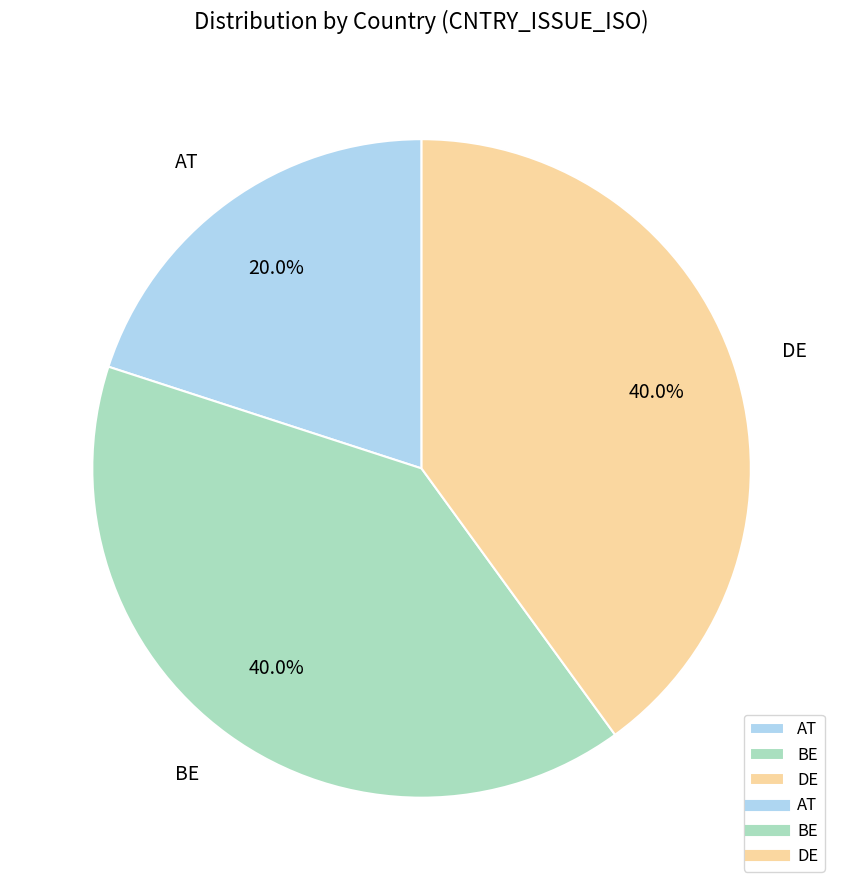

Which slice is the smallest?

AT